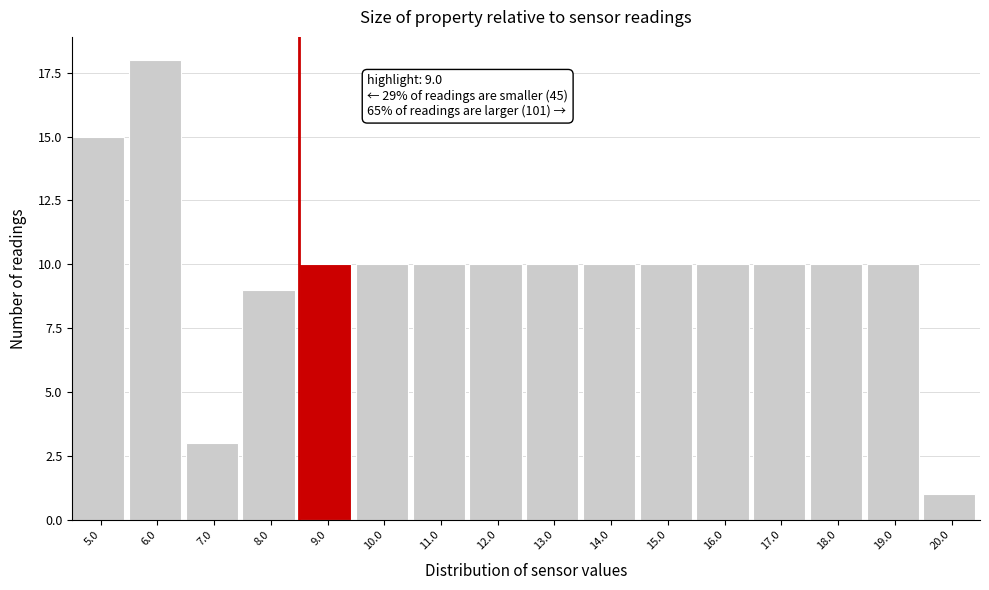

Reading left to right, extract all data points from this chart.

5.0=15	6.0=18	7.0=3	8.0=9	9.0=10	10.0=10	11.0=10	12.0=10	13.0=10	14.0=10	15.0=10	16.0=10	17.0=10	18.0=10	19.0=10	20.0=1